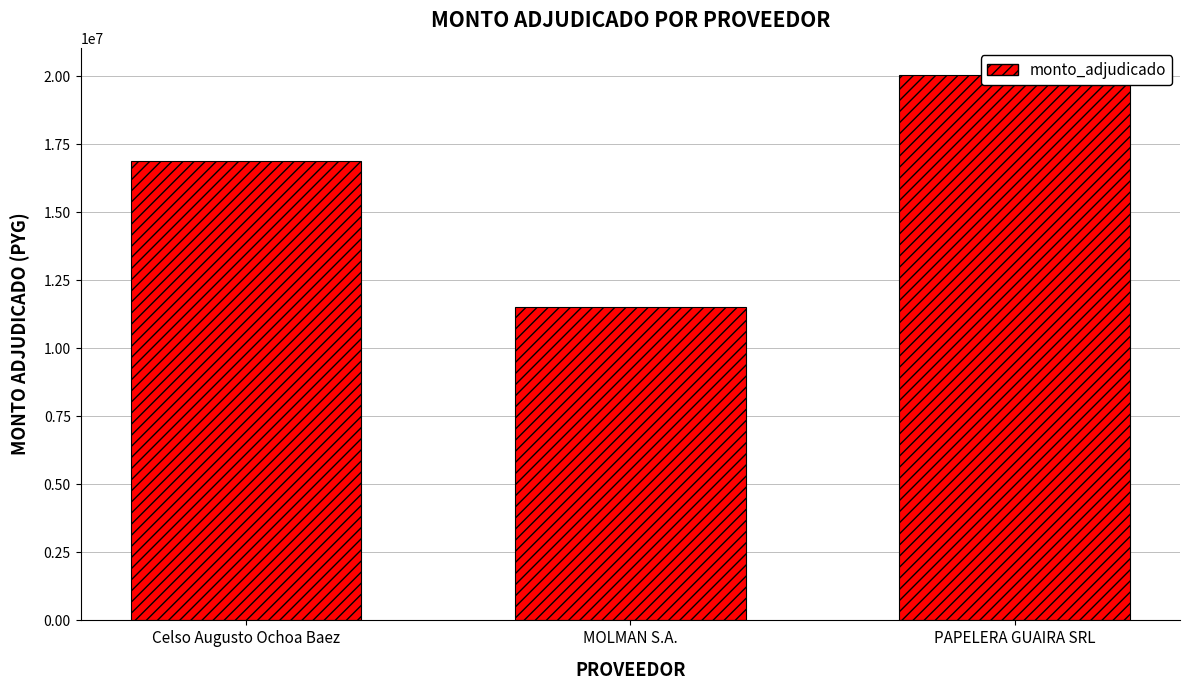

What is the label of the 3rd bar from the right?

Celso Augusto Ochoa Baez